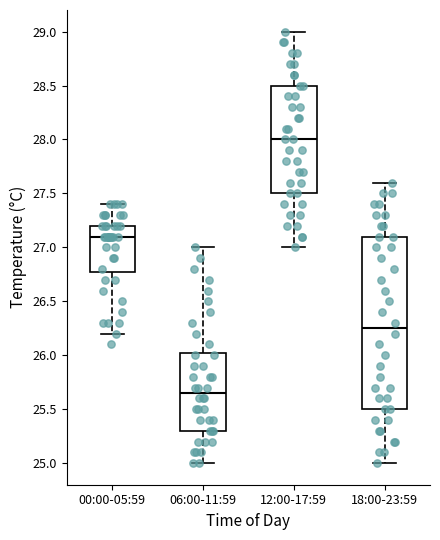

Reading left to right, transcribe this box plot: for each box, give where its median line is, the range the box spans, and where its two whiskers end, as read against the y-axis. The values are not printed on the chart, so give them approximately, as read against the axis.

00:00-05:59: median 27.10, box 26.80 to 27.20, whiskers 26.20 to 27.40
06:00-11:59: median 25.65, box 25.30 to 26.05, whiskers 25.00 to 27.00
12:00-17:59: median 28.00, box 27.50 to 28.50, whiskers 27.00 to 29.00
18:00-23:59: median 26.25, box 25.50 to 27.10, whiskers 25.00 to 27.60